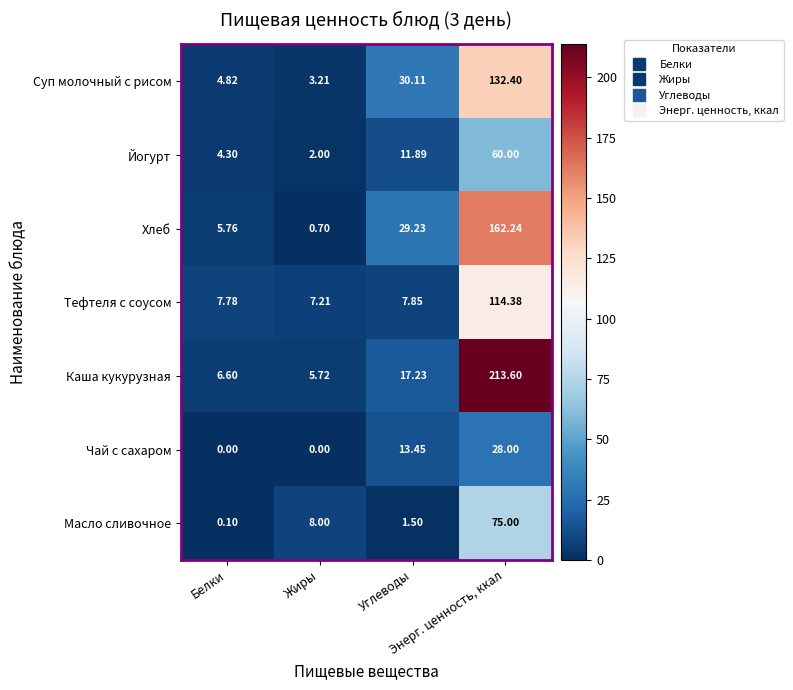

How many categories are shown in the chart?

4